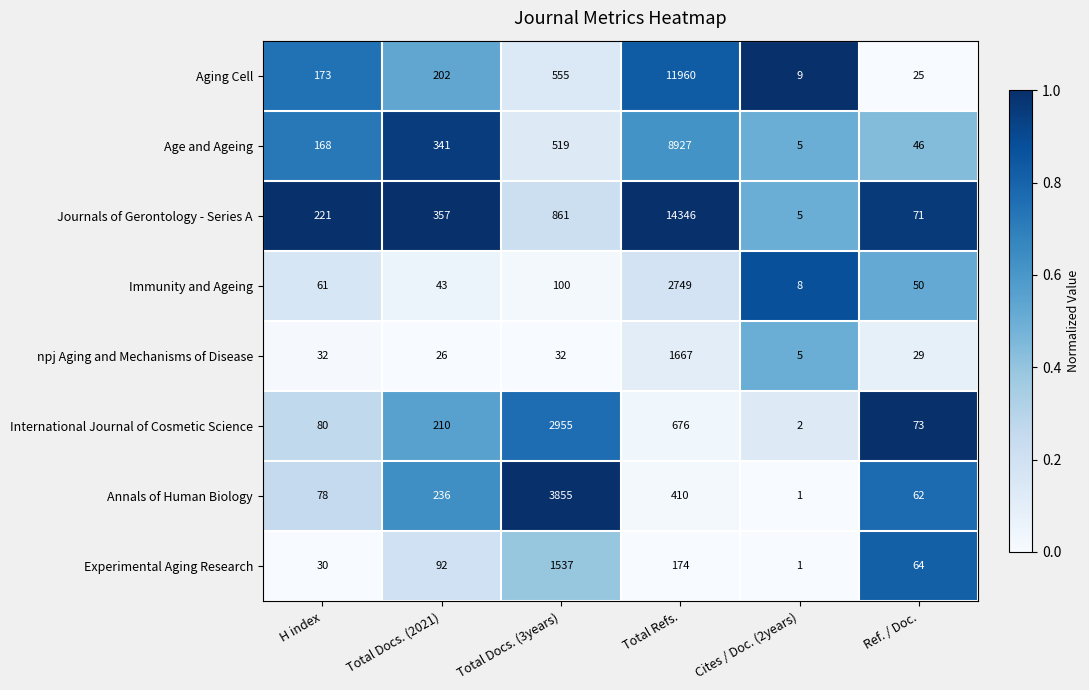

Is the value of Aging Cell at Ref. / Doc. greater than the value of Annals of Human Biology at Total Docs. (3years)?

No